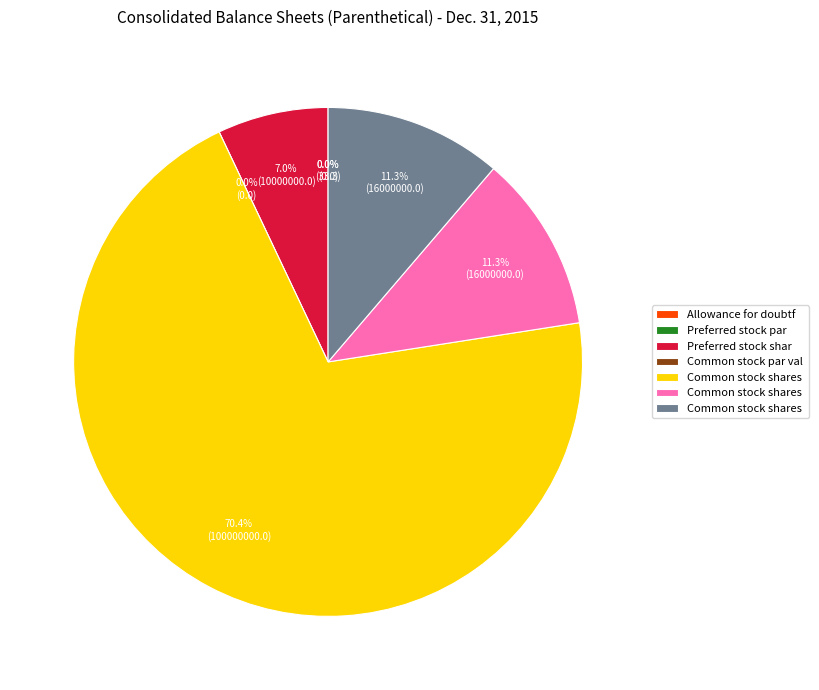

Do Common stock par value and Common stock shares outstanding together represent more than half of the pie?

No